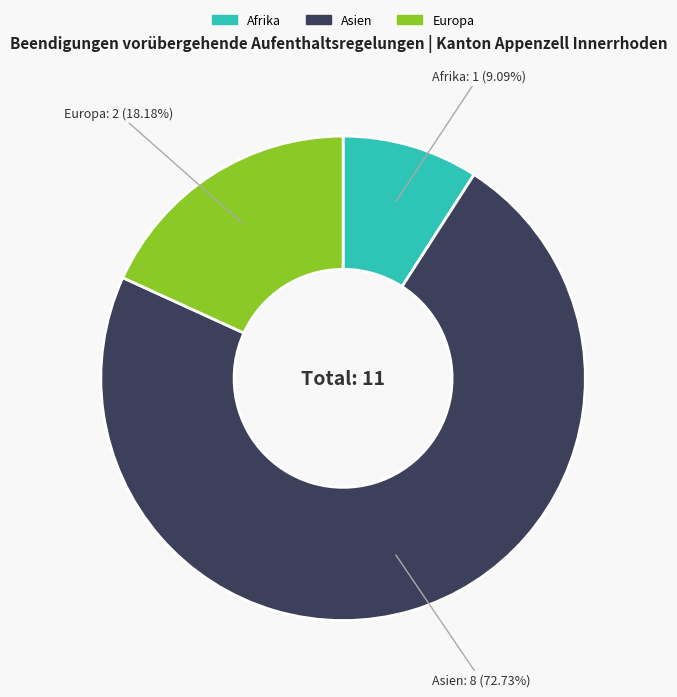

Does any single category account for the majority?

Yes